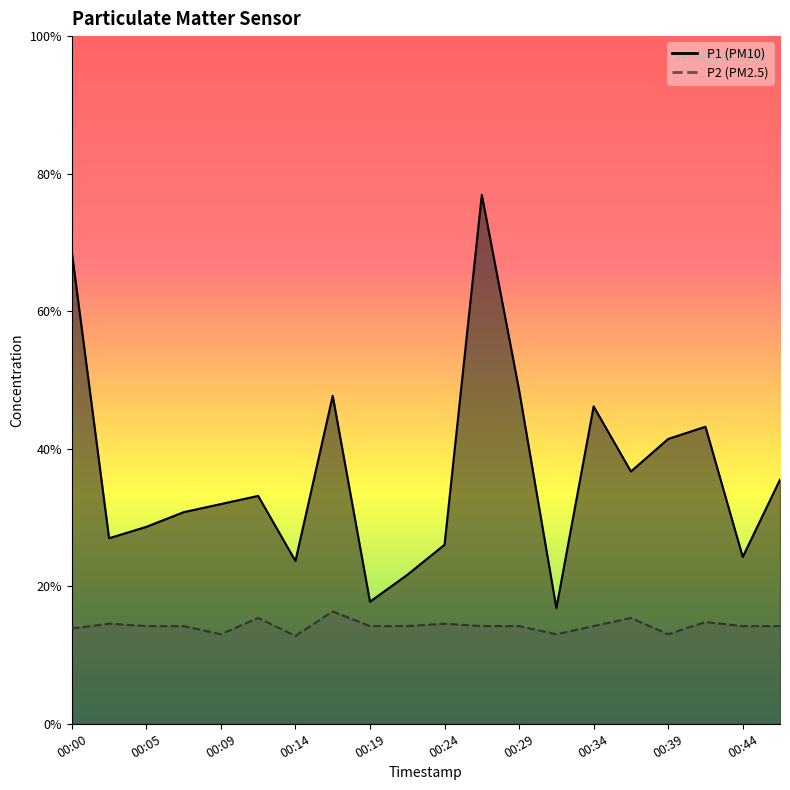

List the series in order of their overall mean, lowest first.

P2, P1